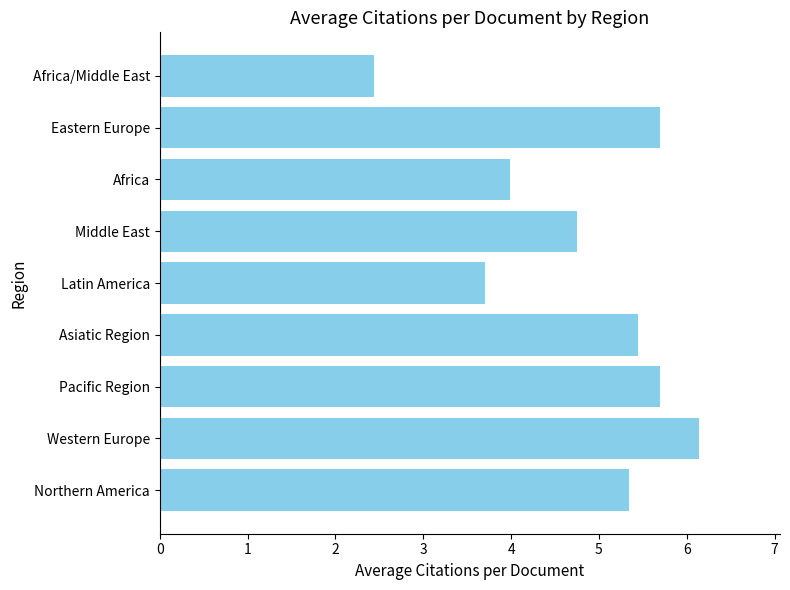

At which category does the chart reach its peak across all series?

Western Europe